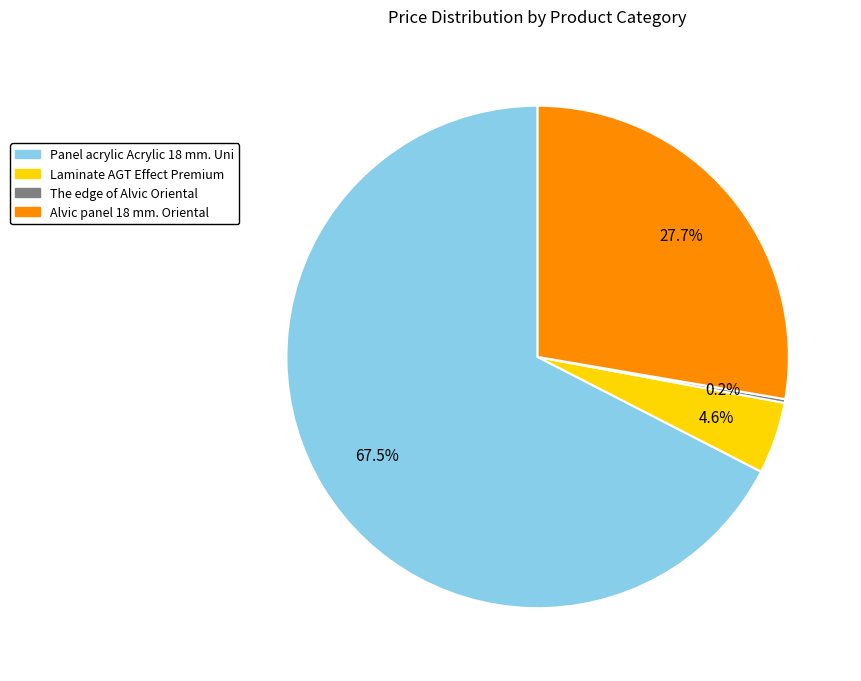

Approximately how many times larger is the value at Alvic panel 18 mm. Oriental compared to Panel acrylic Acrylic 18 mm. Uni?

0.4